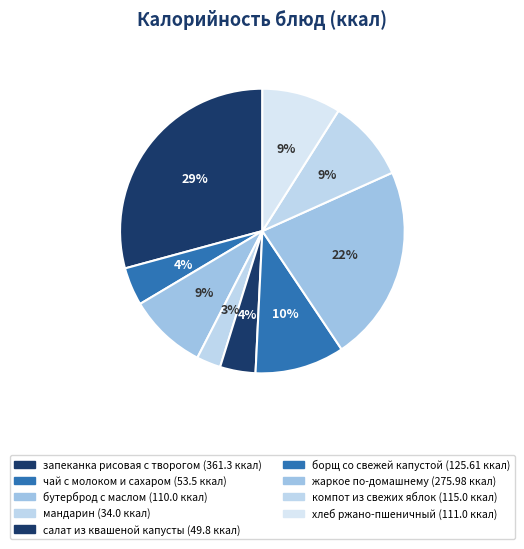

Is it true that жаркое по-домашнему is 34% of the pie?

False